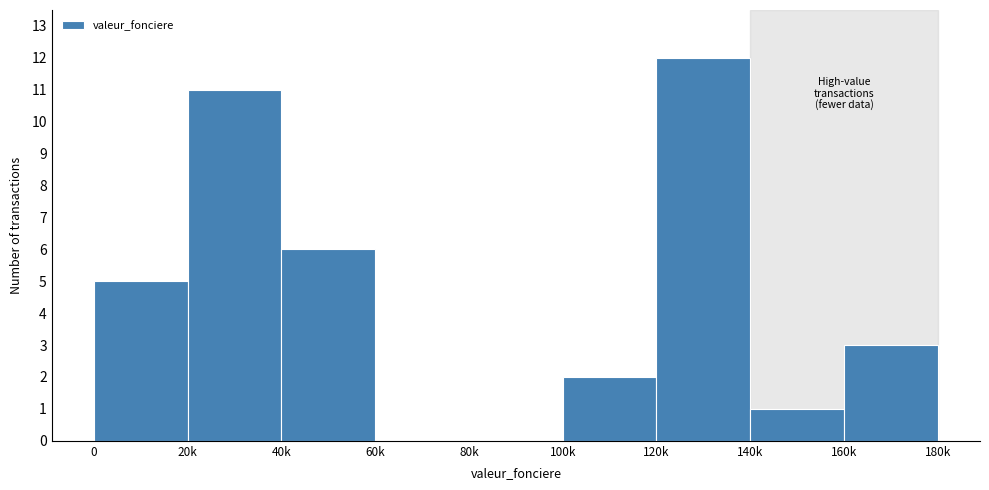

Reading left to right, what are all the values shown in this chart?

0=5	20k=11	40k=6	60k=0	80k=0	100k=2	120k=12	140k=1	160k=3